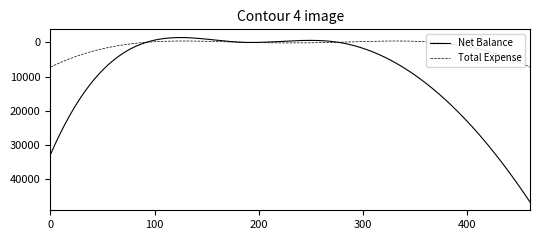

Which series has the widest spread of values?

Net Balance